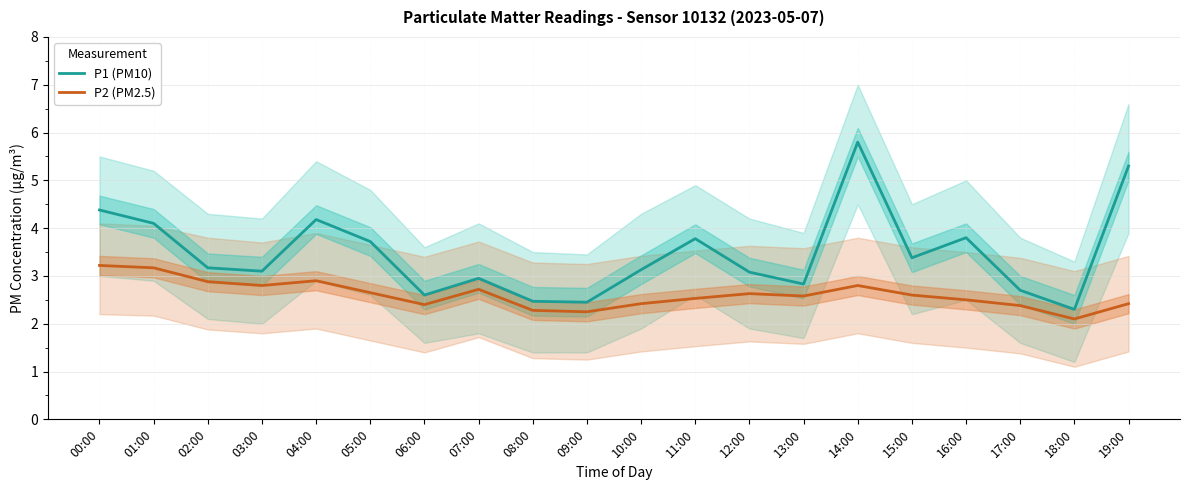

Which series has the largest range (max minus min)?

P1 (PM10)